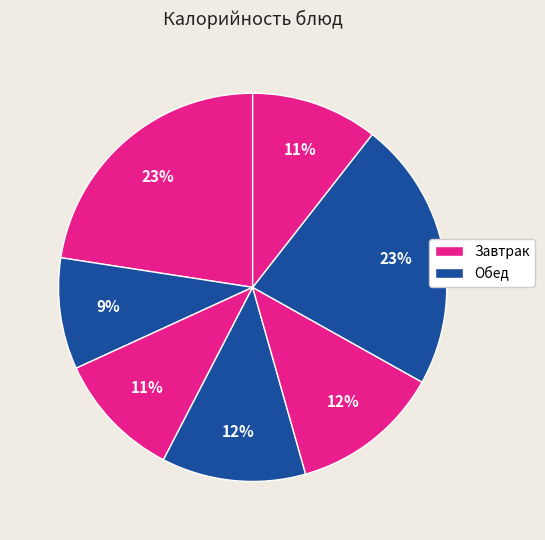

How many segments does this pie chart have?

7